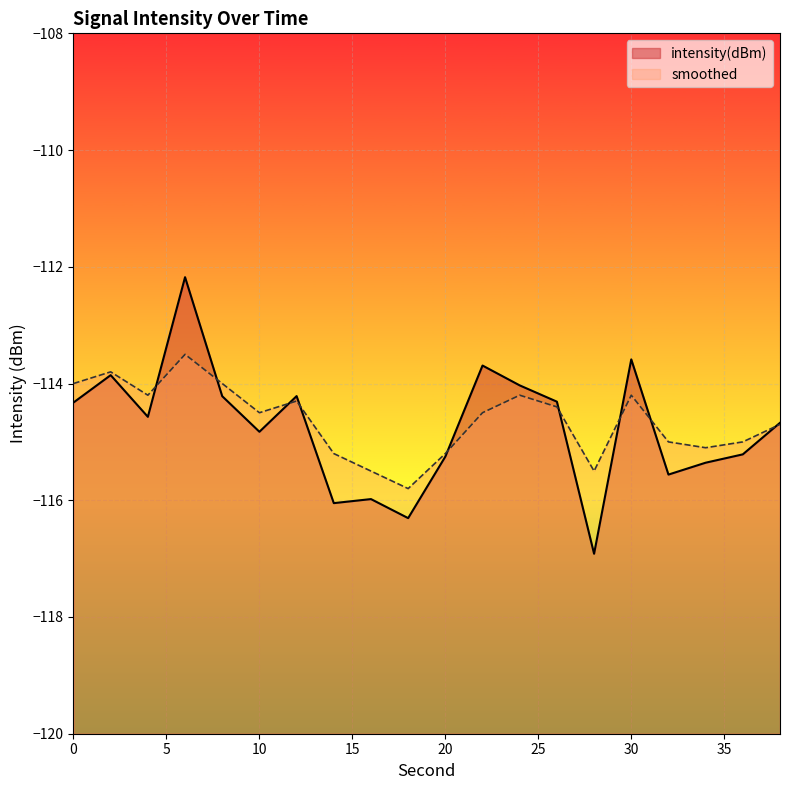

At which category is the sum across all series the highest?

6